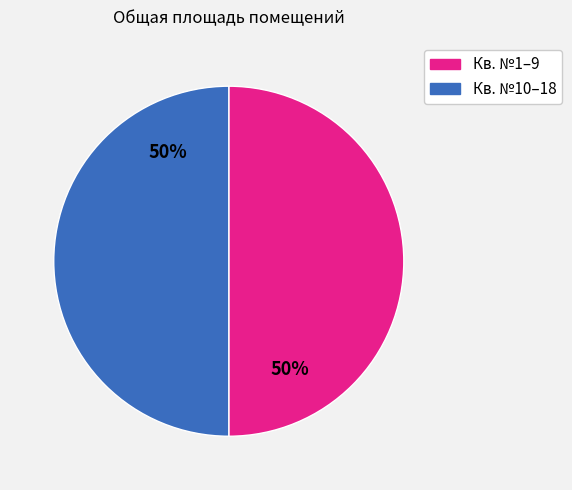

To the nearest percent, what is the average slice percentage?

50%